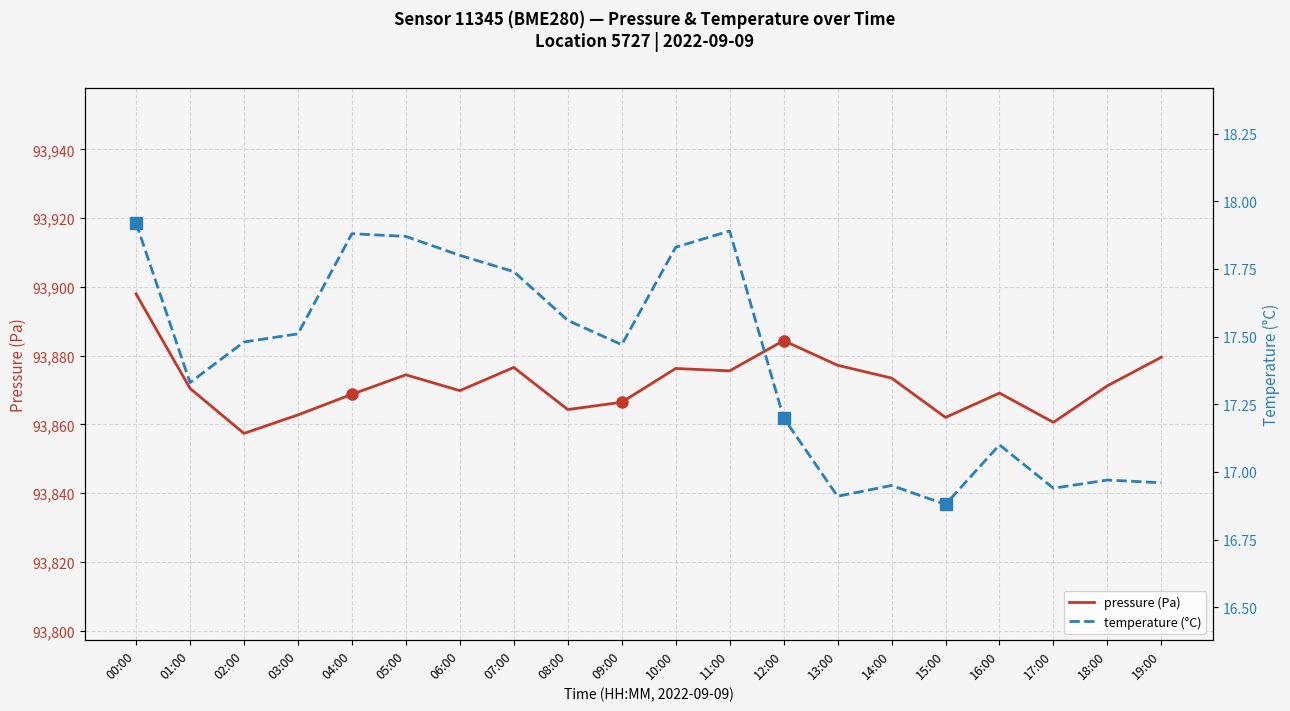

Rank the series at 04:00 from lowest to highest value.

temperature (°C), pressure (Pa)